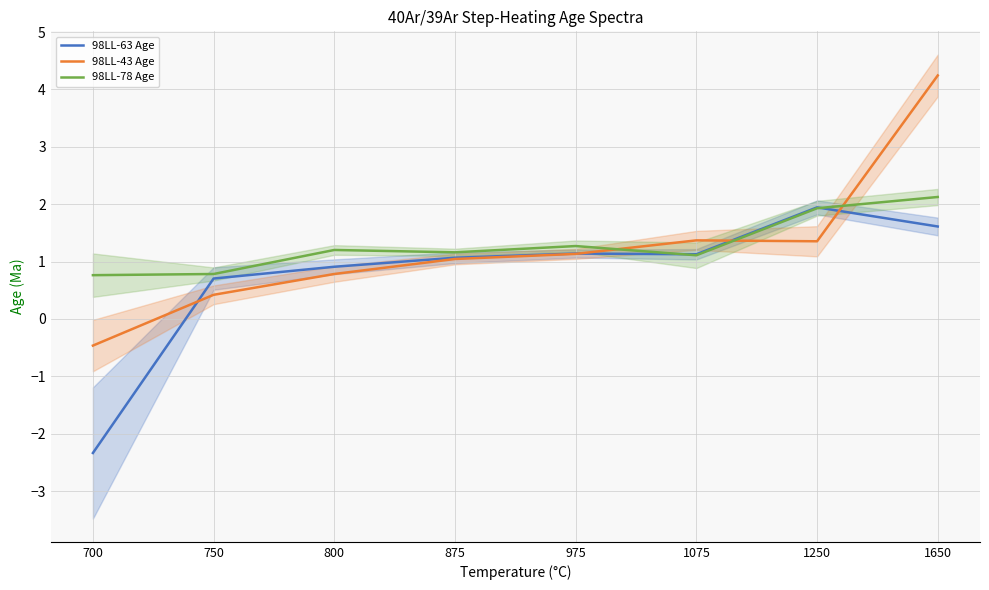

How many data points does each series have?

8